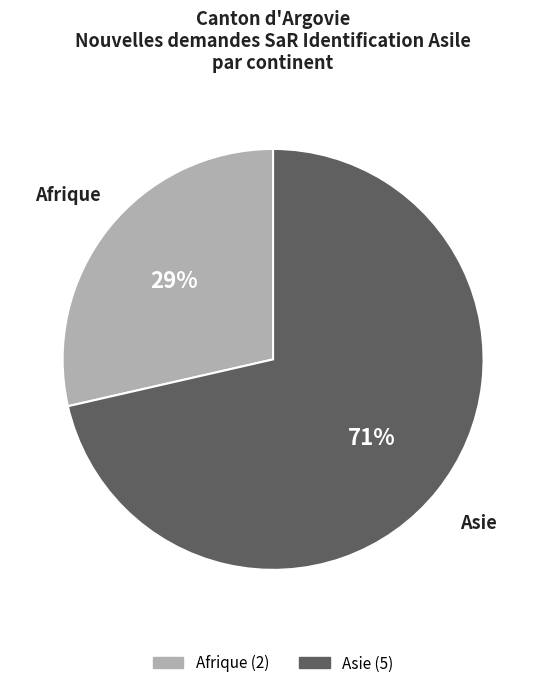

Does any single category account for the majority?

Yes